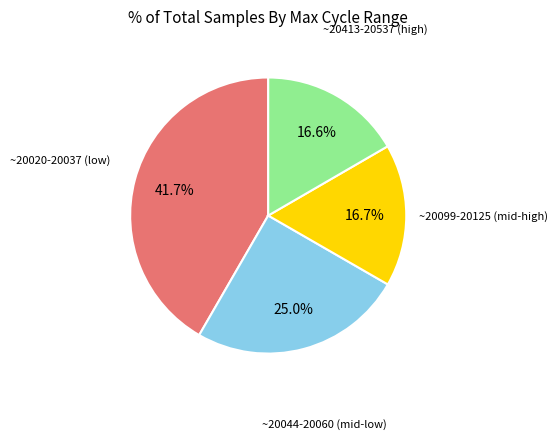

Is there any slice that represents more than half of the pie?

No